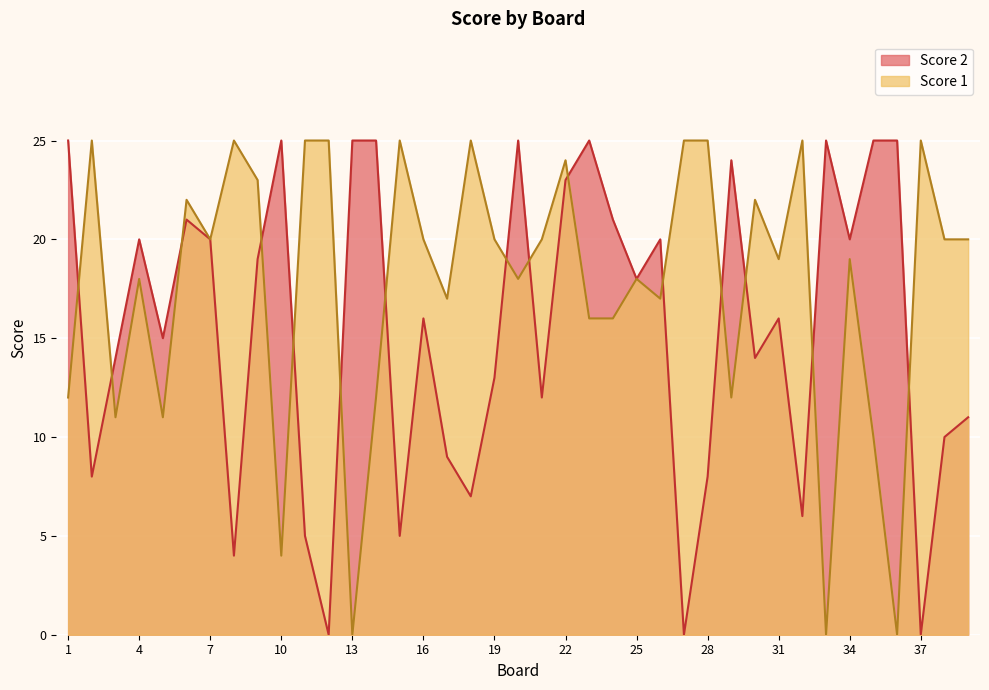

True or false: Score 2 has a value of 18 at 25.

True